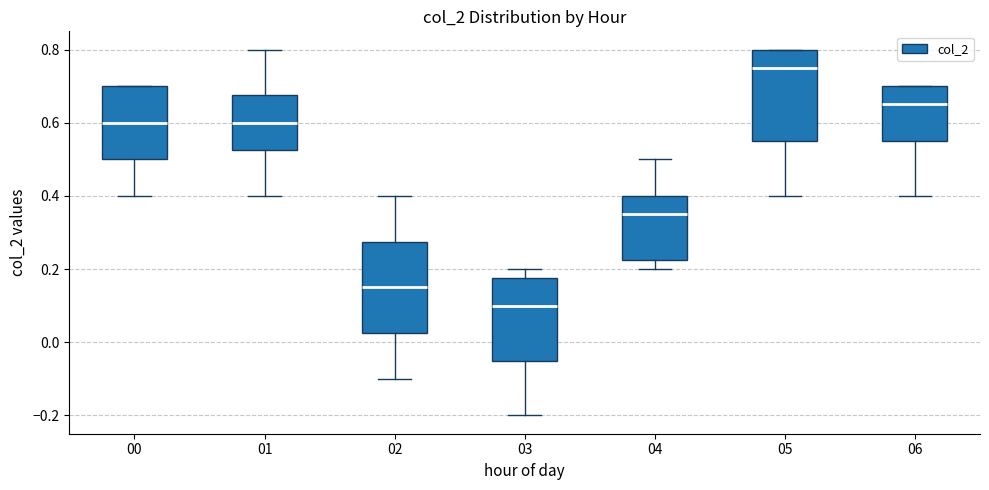

Reading left to right, read every box against the y-axis: the position of its median line, the range the box covers, and the ends of its whiskers. The values are not printed on the chart, so give them approximately, as read against the axis.

00: median 0.60, box 0.50 to 0.70, whiskers 0.40 to 0.70
01: median 0.60, box 0.52 to 0.68, whiskers 0.40 to 0.80
02: median 0.16, box 0.02 to 0.28, whiskers -0.10 to 0.40
03: median 0.10, box -0.04 to 0.18, whiskers -0.20 to 0.20
04: median 0.36, box 0.22 to 0.40, whiskers 0.20 to 0.50
05: median 0.76, box 0.56 to 0.80, whiskers 0.40 to 0.80
06: median 0.66, box 0.56 to 0.70, whiskers 0.40 to 0.70